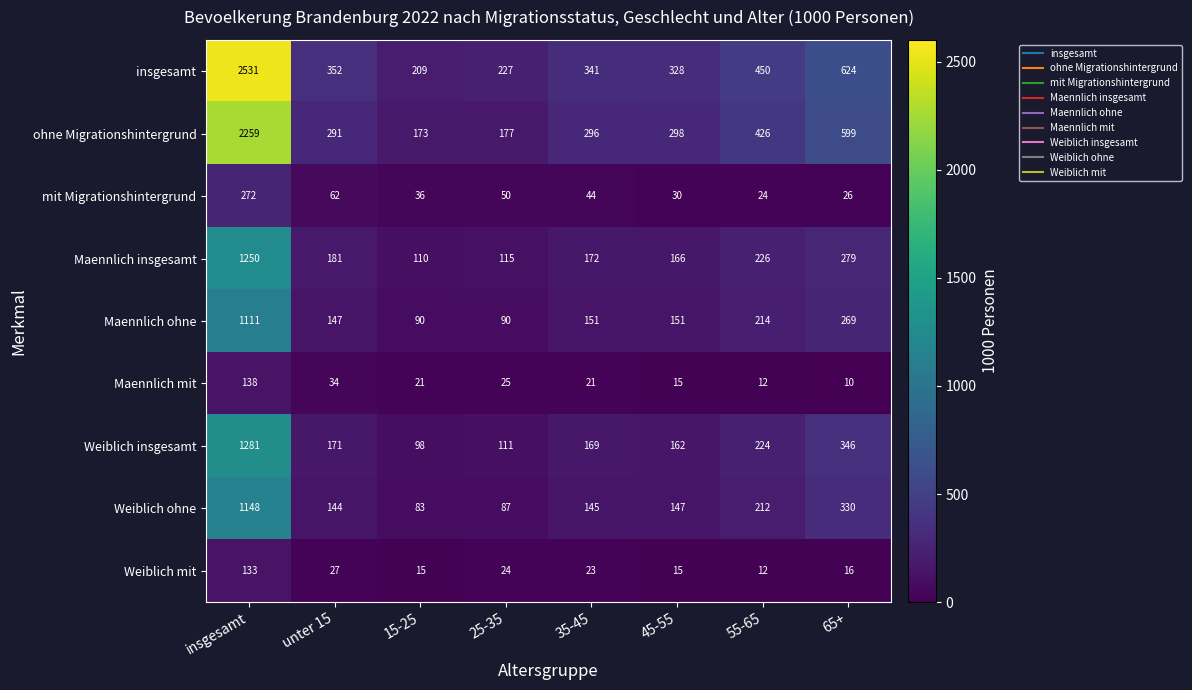

What is the difference between the second highest and second lowest values in the Weiblich insgesamt series?

235